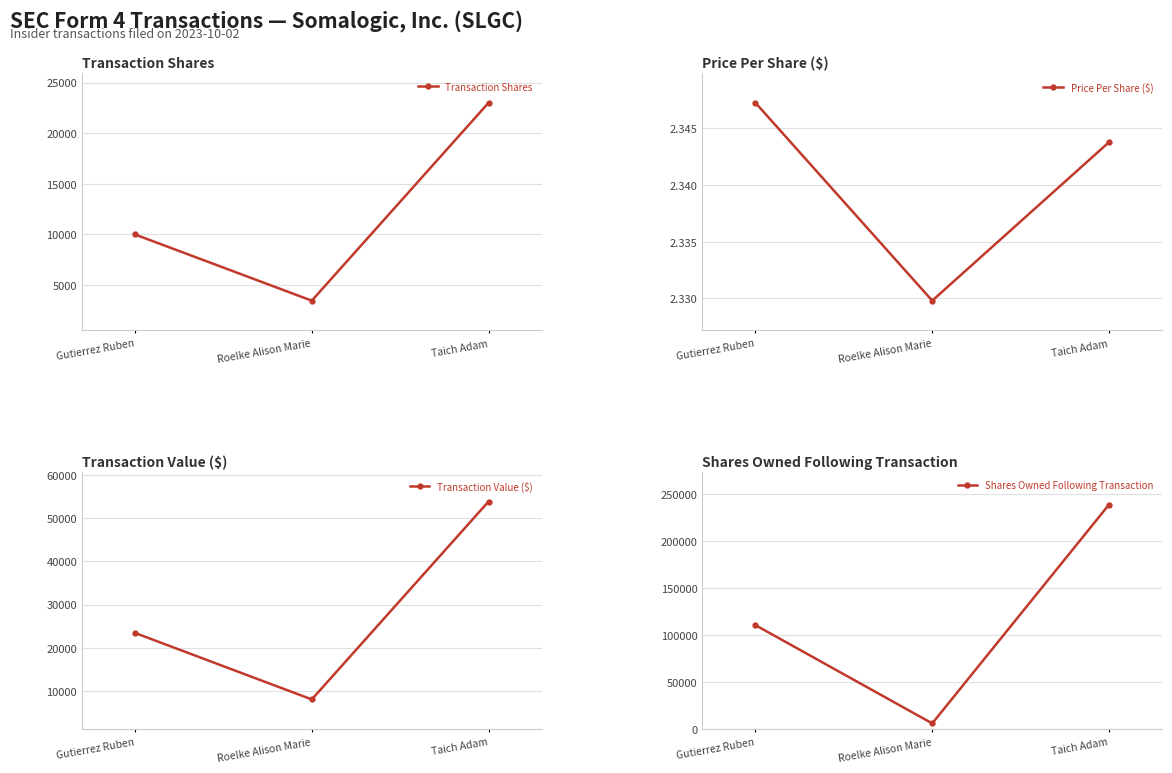

Reading left to right, list all the values displayed in this chart.

Transaction Shares: 9976.0	3434.0	22996.0
Price Per Share ($): 2.3	2.3	2.3
Transaction Value ($): 23416.0	8001.0	53898.0
Shares Owned Following Transaction: 110534.0	6068.0	238643.0